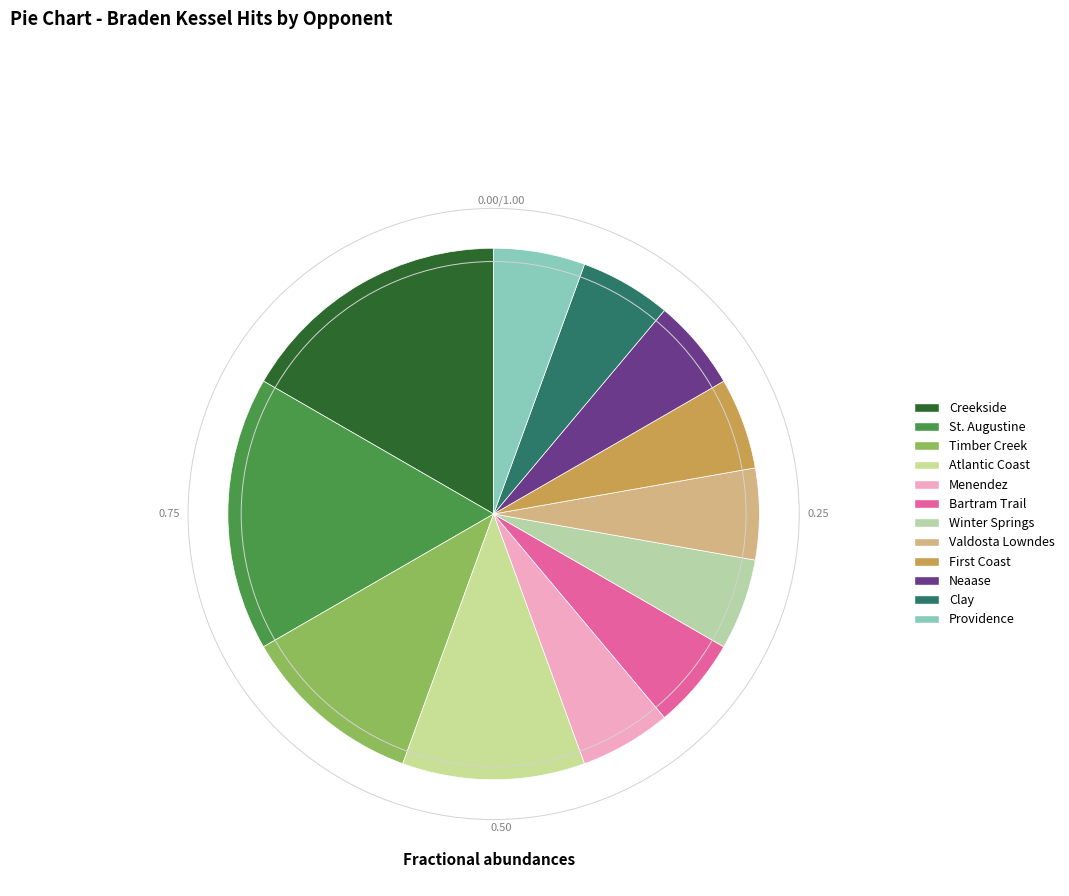

Between Menendez and Neaase, which is larger?

Menendez